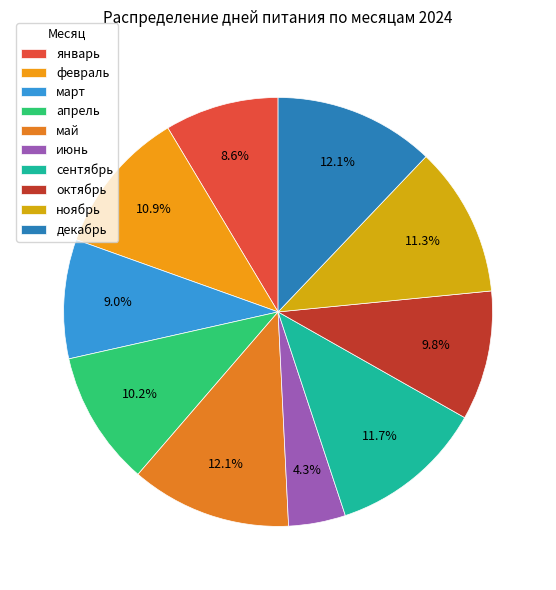

Is декабрь the majority of the pie?

No